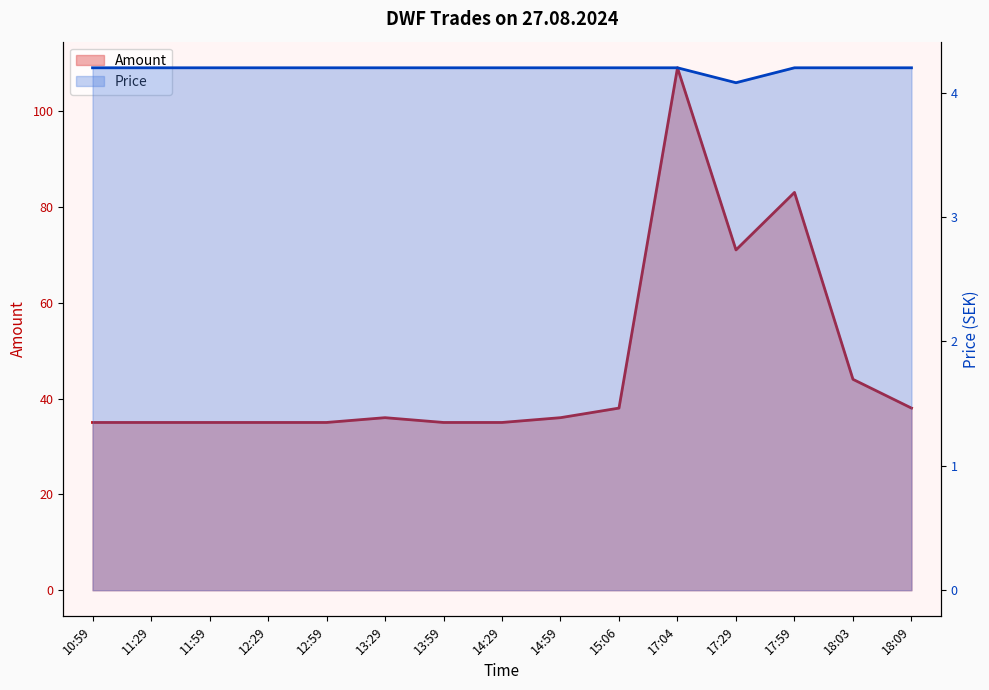

What is the greatest value displayed?

109.0